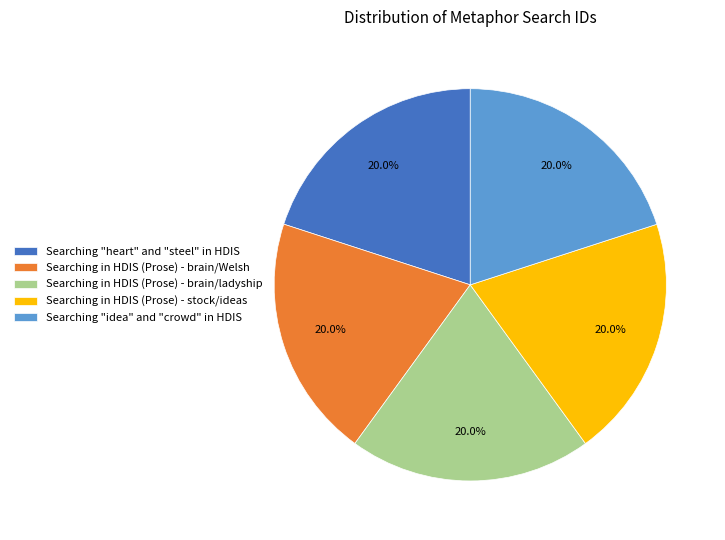

Is there a majority slice in this chart?

No